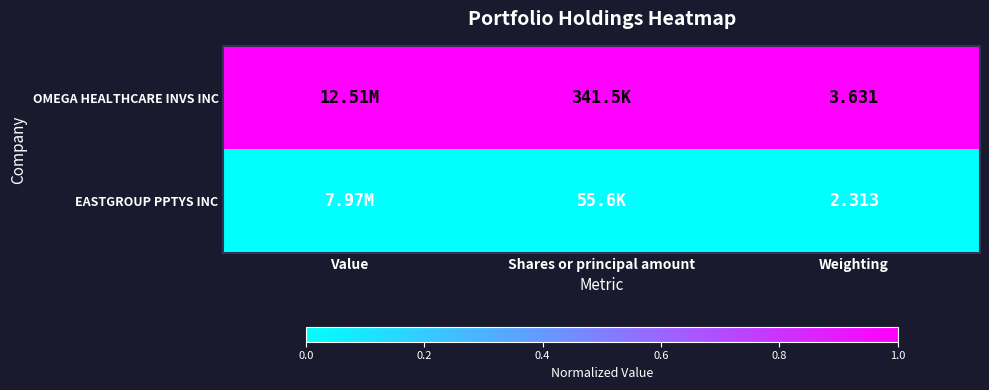

At Shares or principal amount, list the series in order from smallest to largest.

EASTGROUP PPTYS INC, OMEGA HEALTHCARE INVS INC